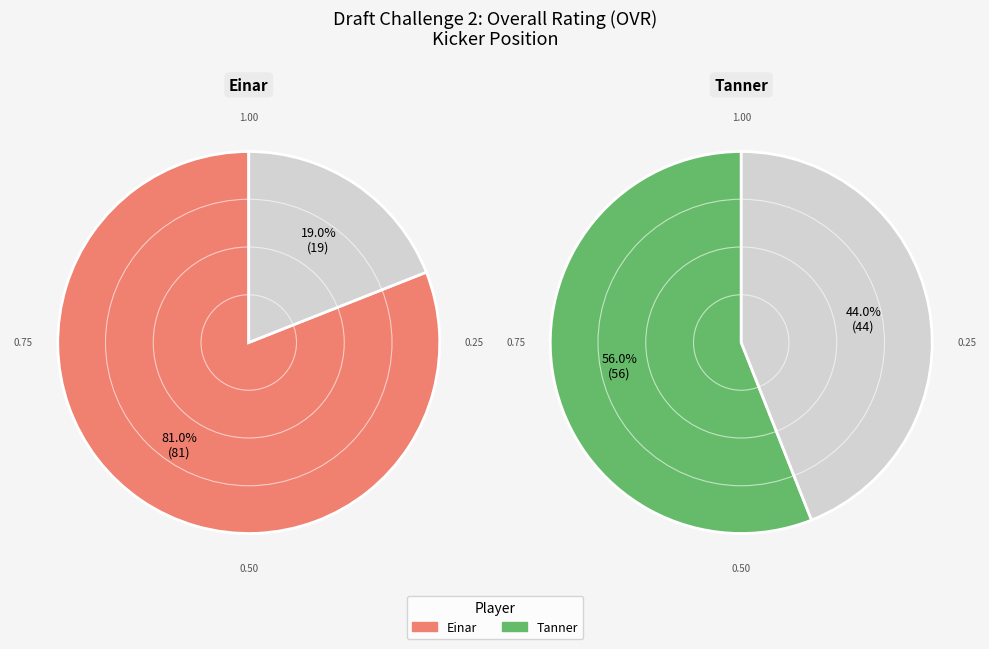

Which slice is the smallest?

Tanner